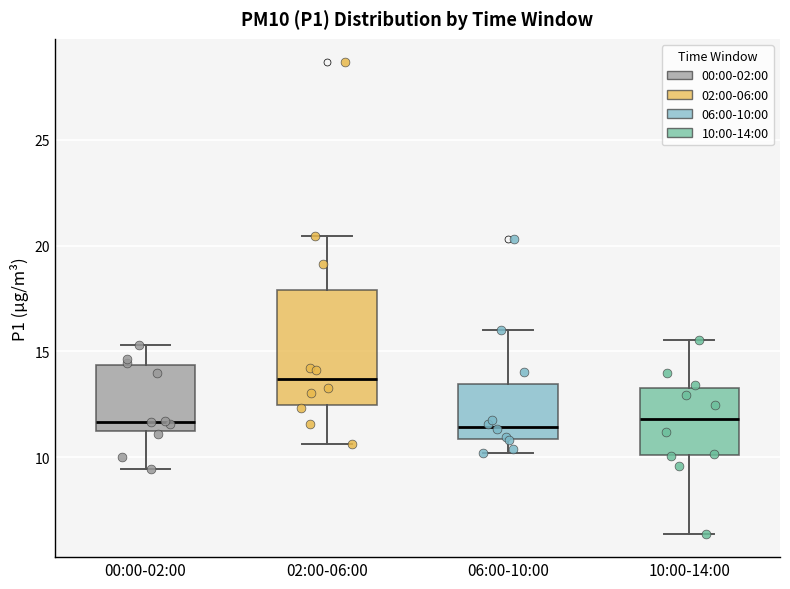

Where does the median line of the box for 00:00-02:00 sit on the y-axis? The values are not printed on the chart, so give them approximately, as read against the axis.

11.5